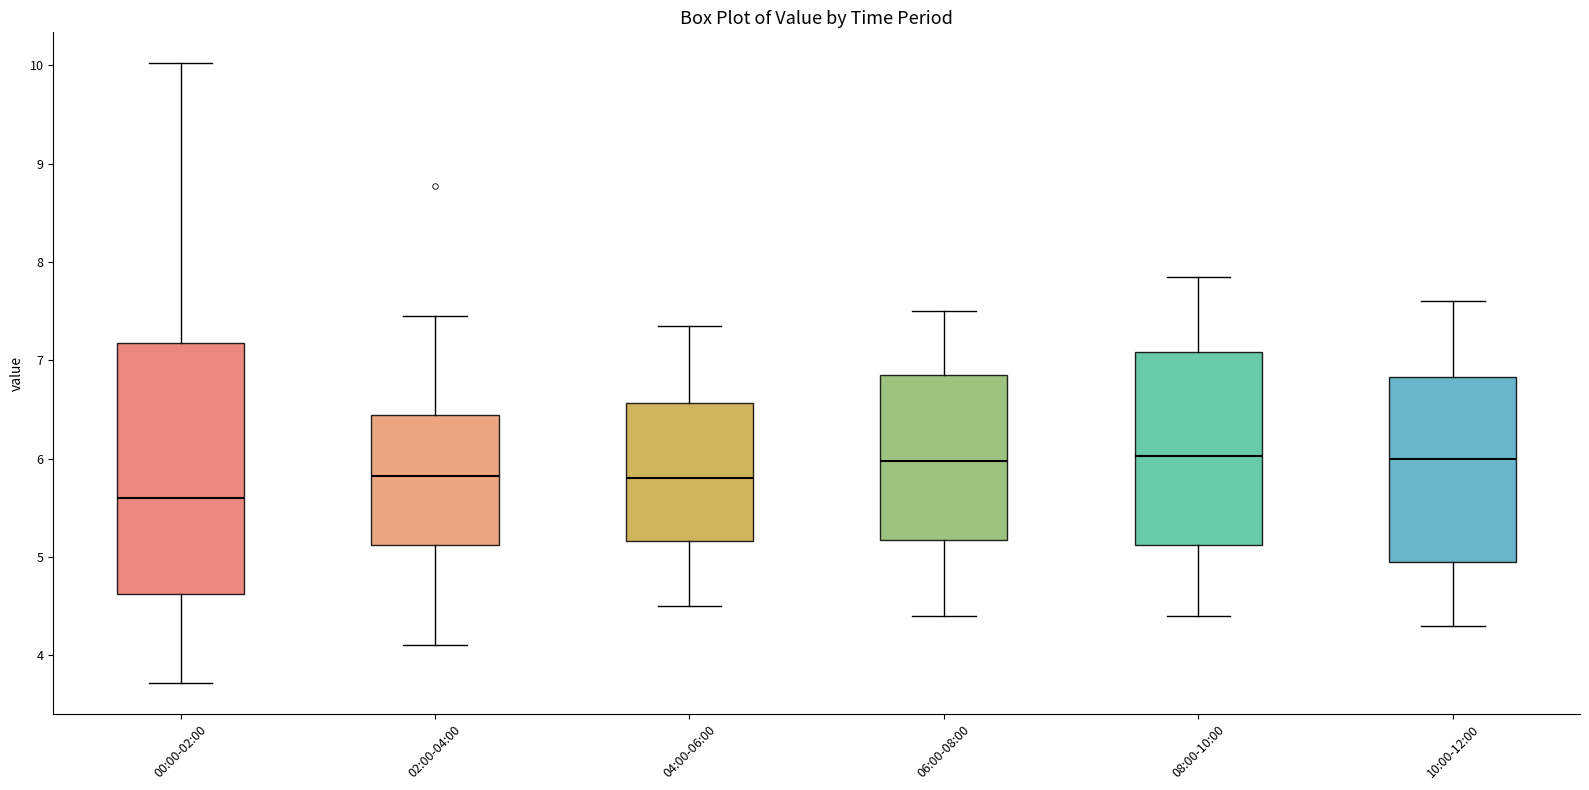

Which box is the tallest, from its lower edge to its upper edge?

00:00-02:00